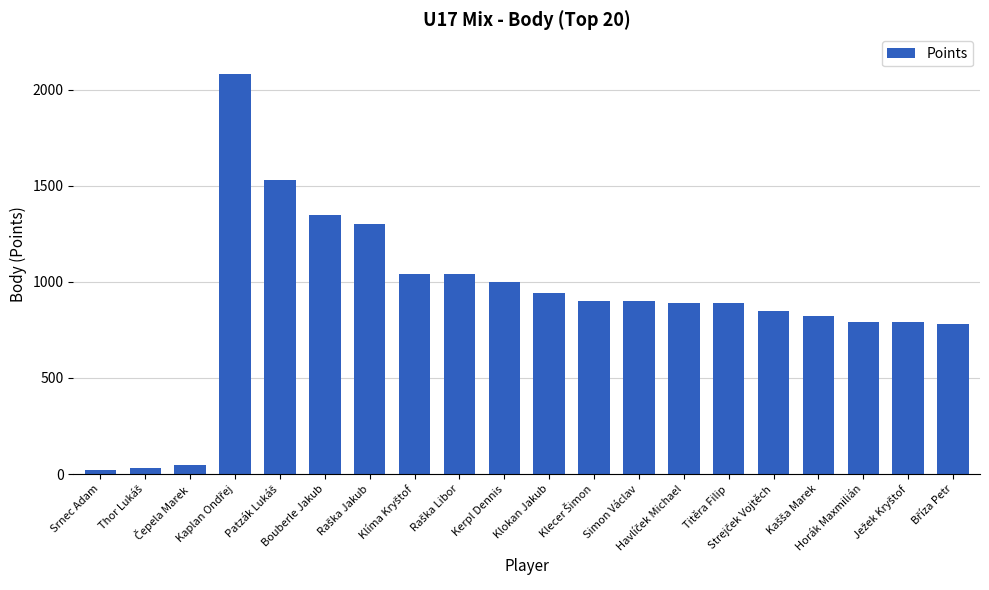

What is the sum of all values?

17997